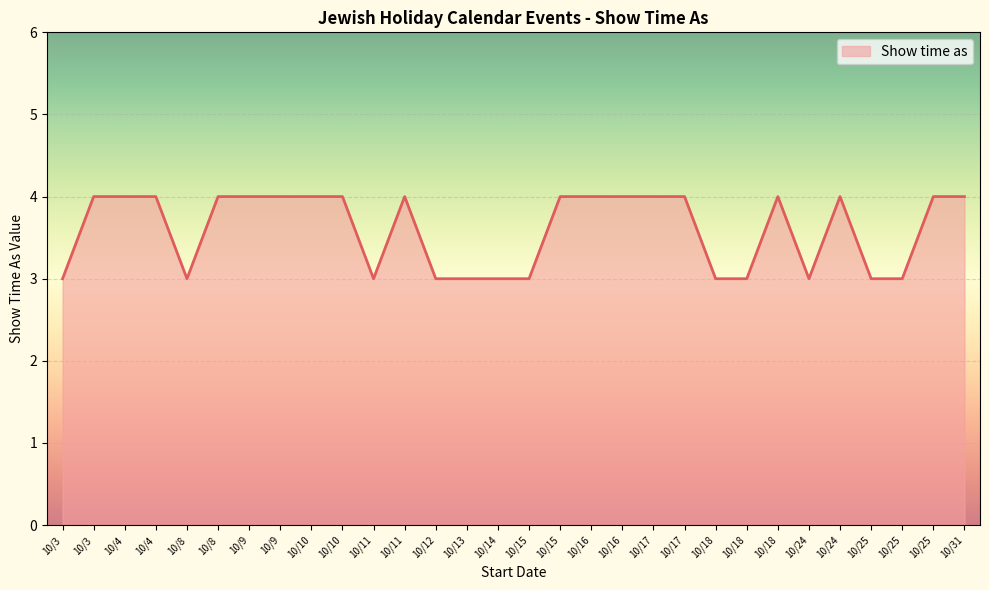

How many lines are shown in the chart?

1